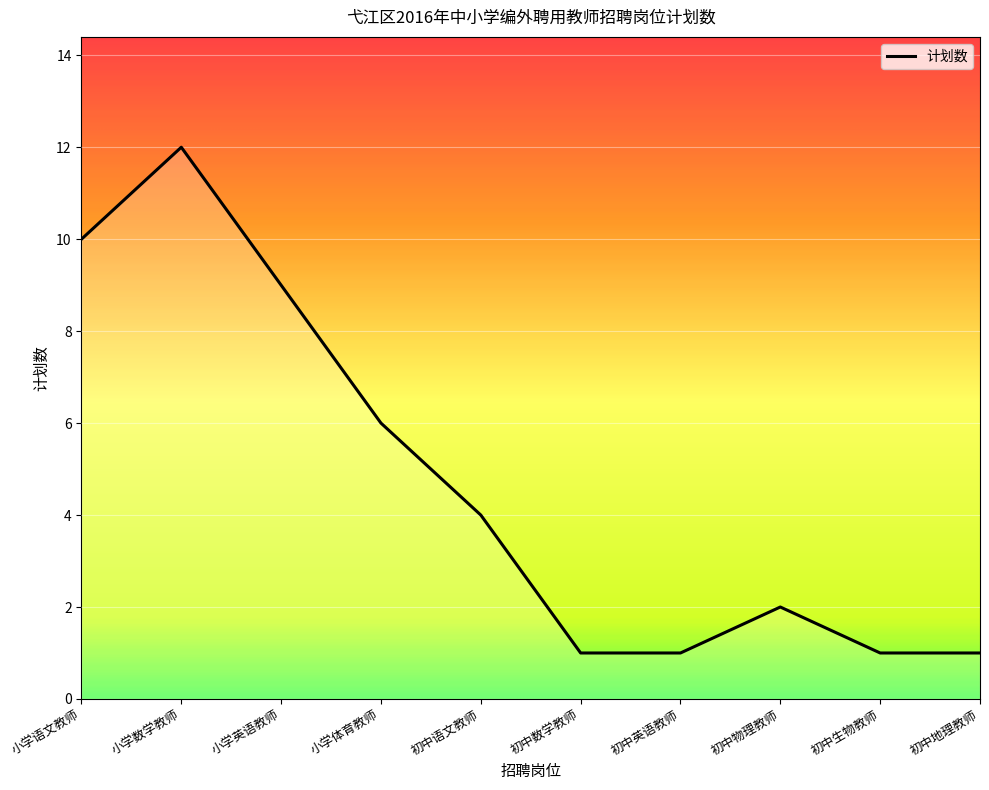

Where is the first local maximum?

小学数学教师